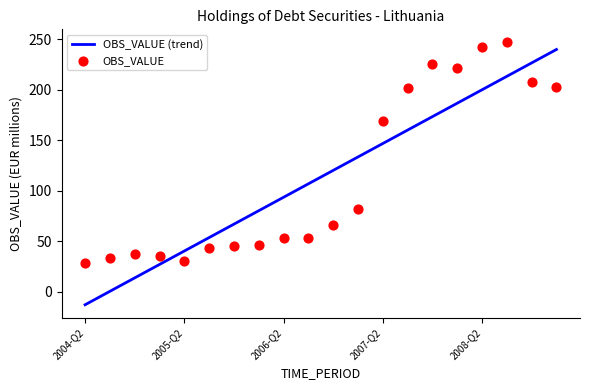

Between 2008-Q4 and 2005-Q4, which is larger?

2008-Q4